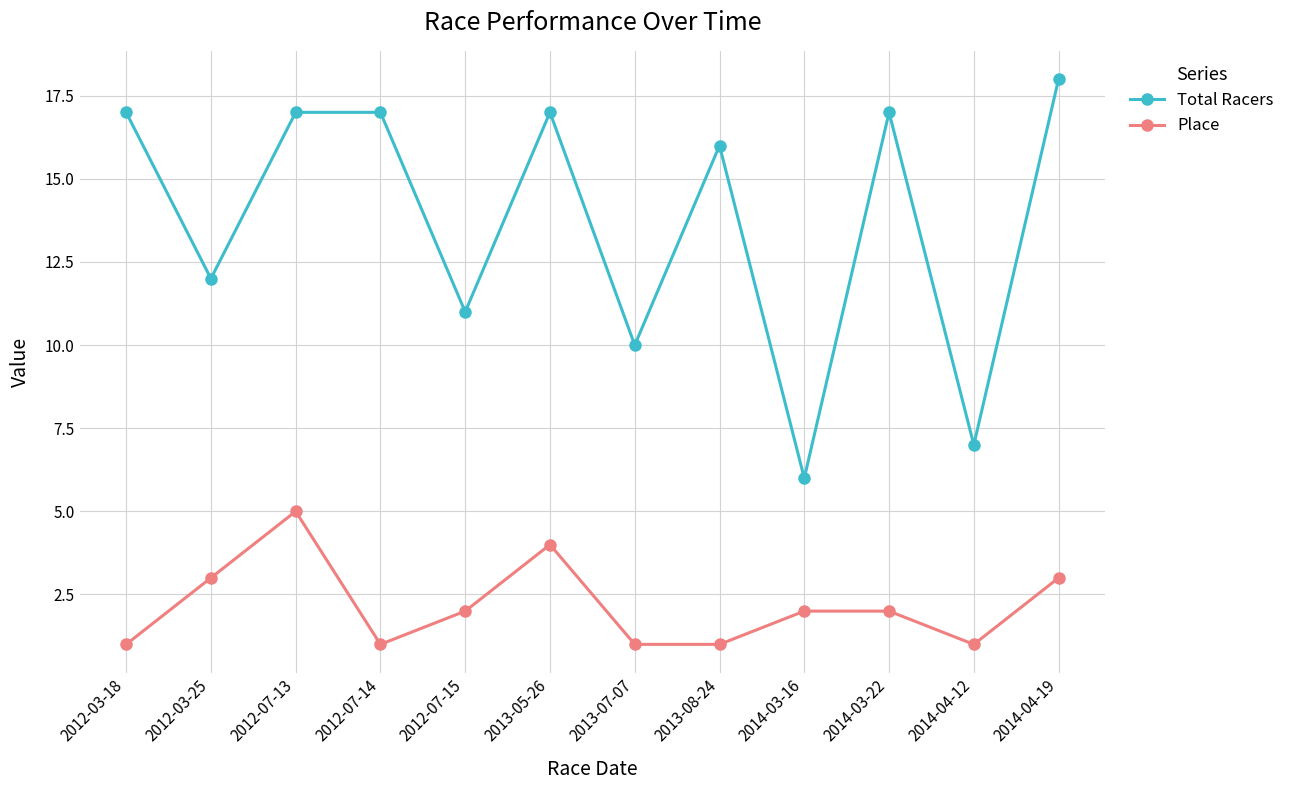

Which series has the largest range (max minus min)?

Total Racers